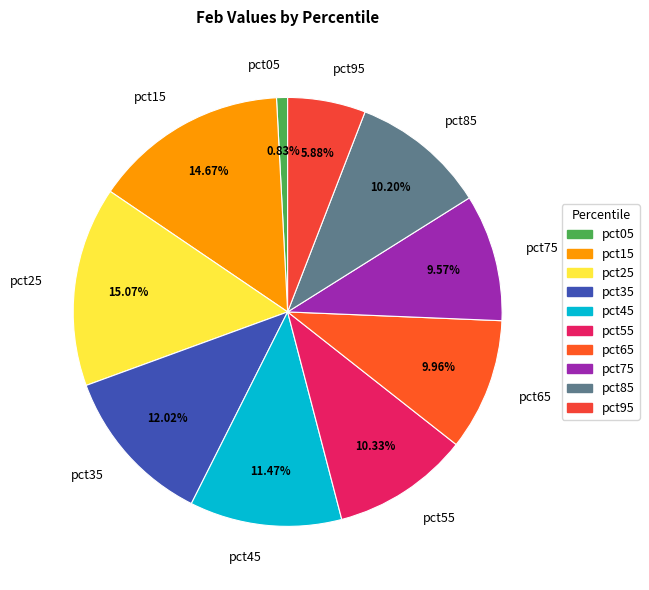

Combined, what portion of the pie is pct85 and pct25?

25.3%